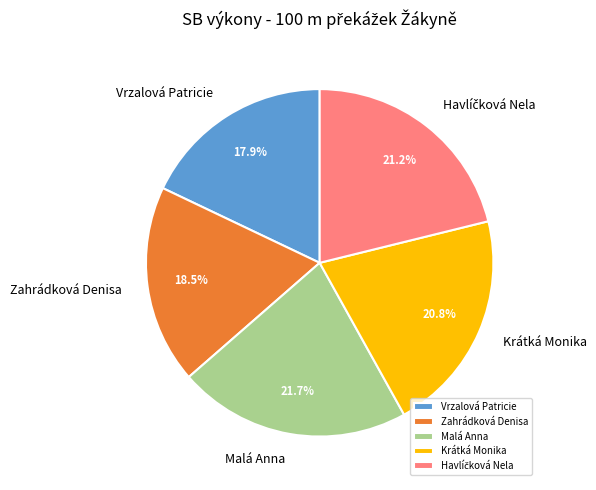

Which category has the smallest portion of the pie?

Vrzalová Patricie